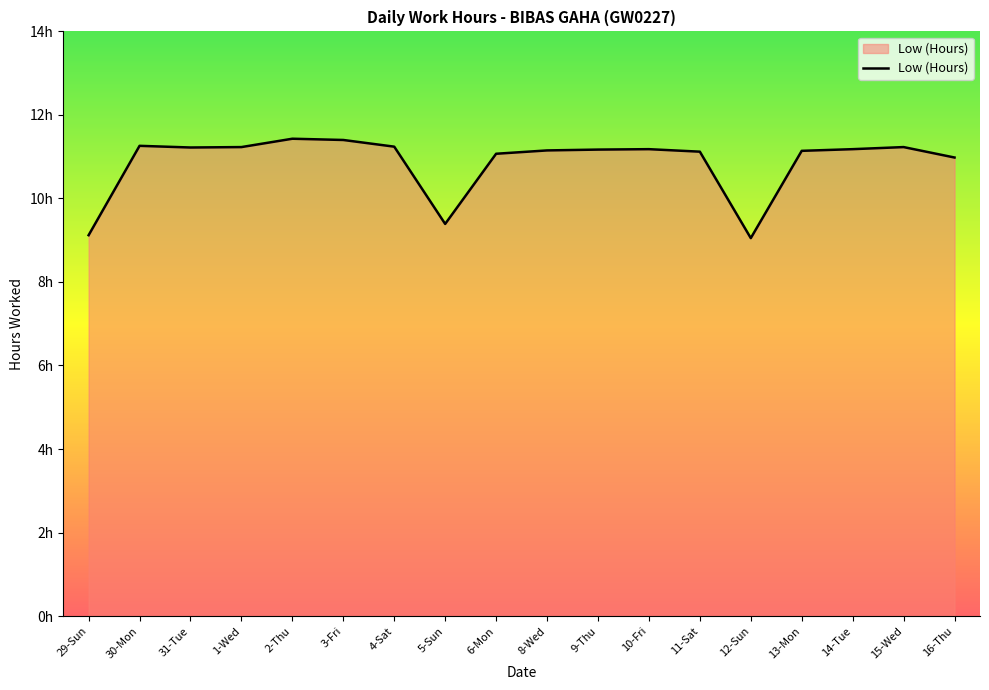

What is the sum of the values at 6-Mon and 13-Mon?

22.2